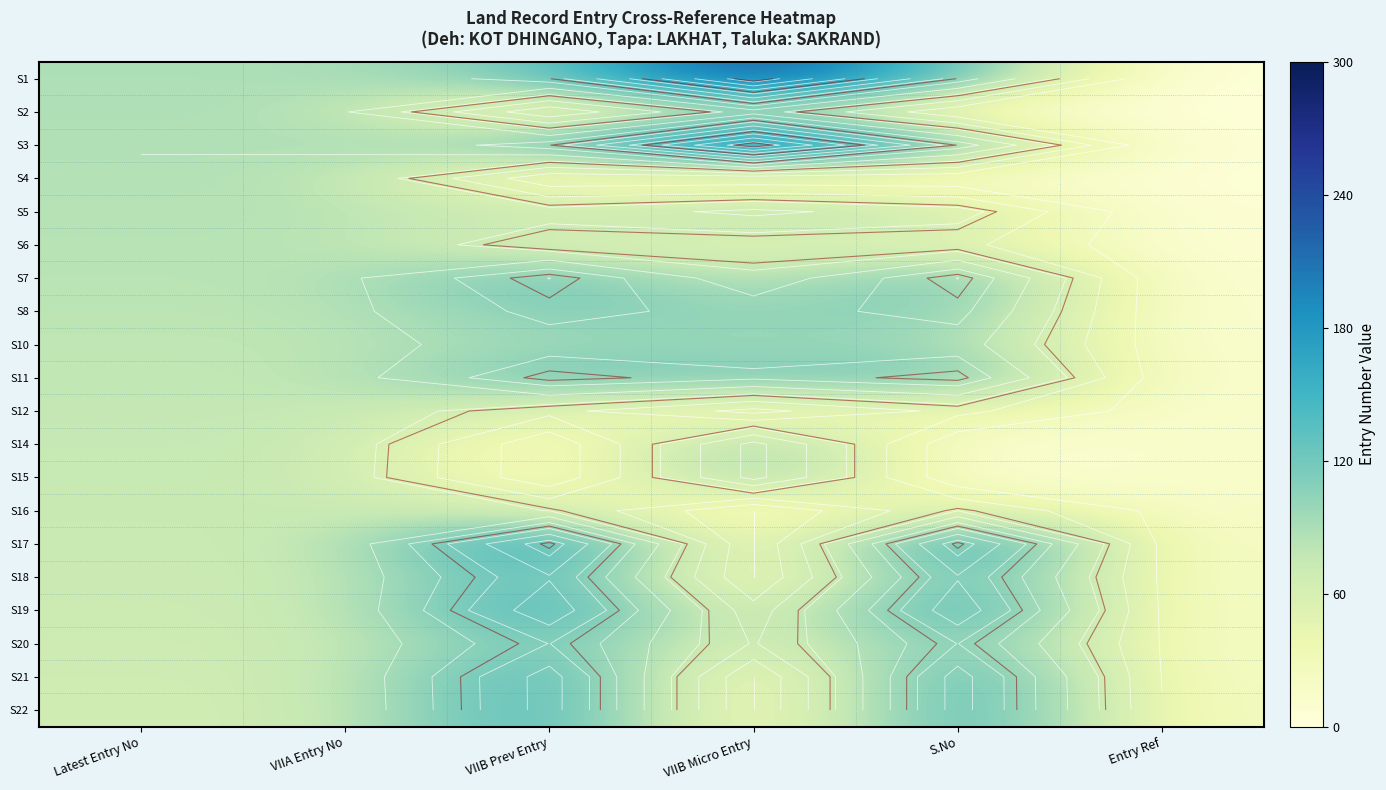

What is the minimum value for S1?

1